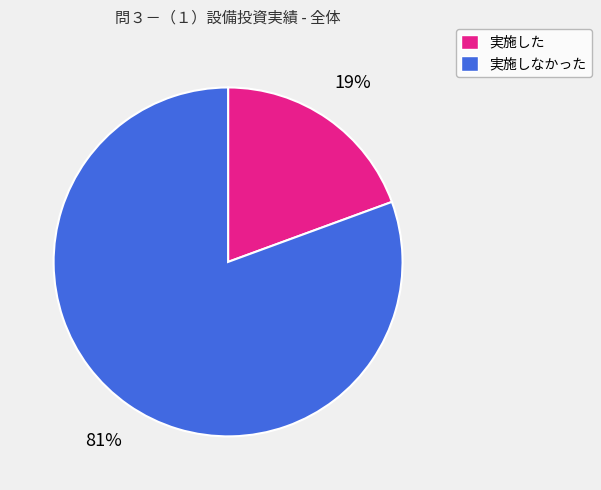

True or false: 実施しなかった accounts for 81% of the total.

True